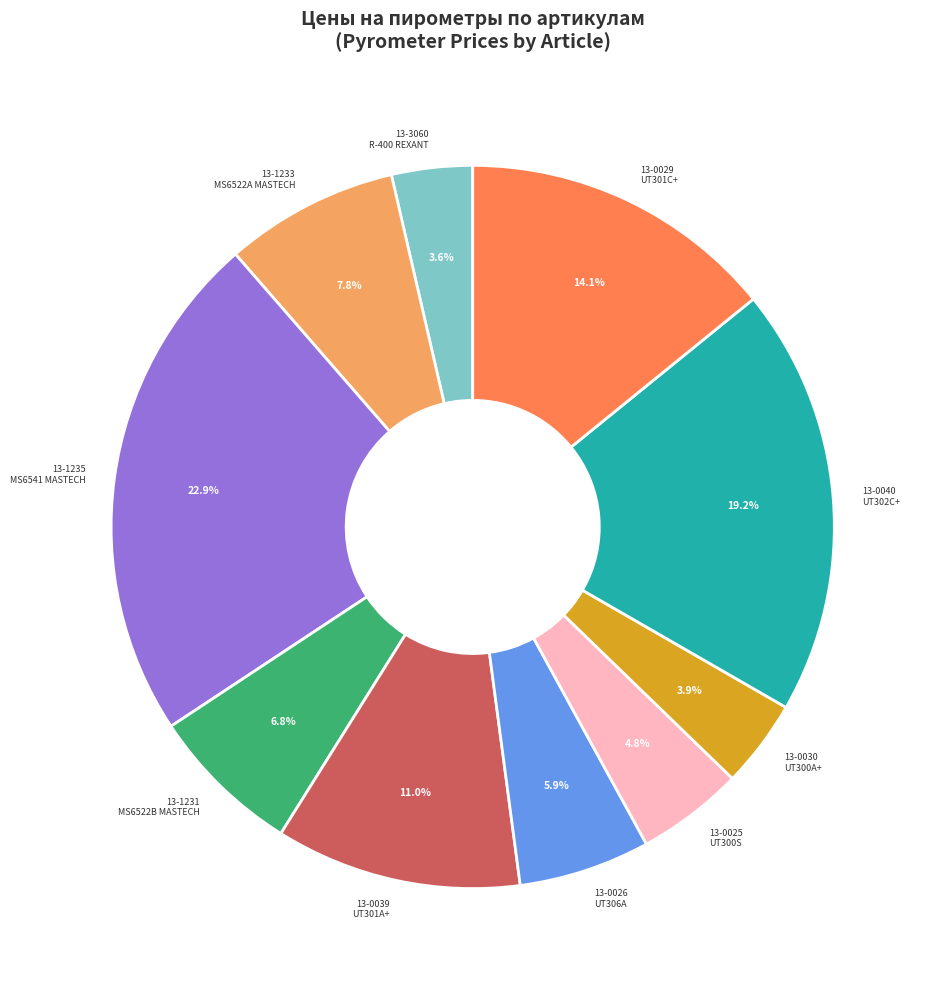

How many segments does this pie chart have?

10